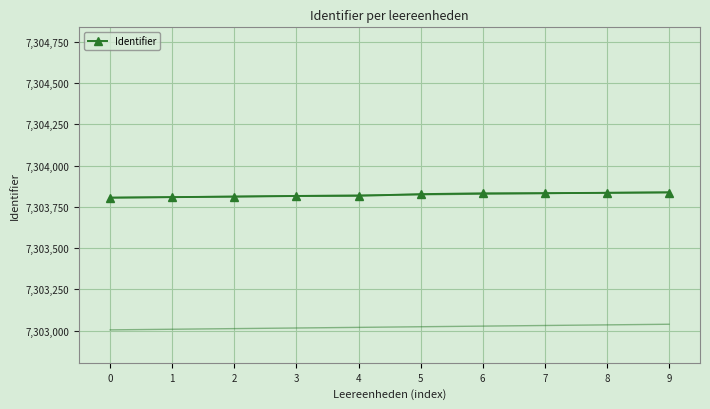

Is it true that the value at 5 is 1789025?

False